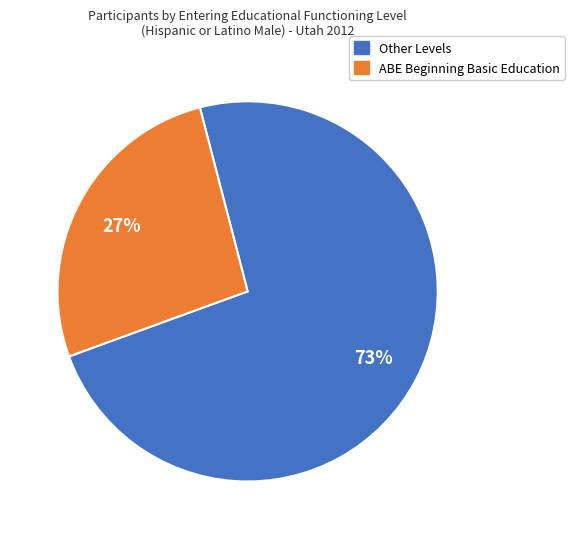

Is there any slice that represents more than half of the pie?

Yes